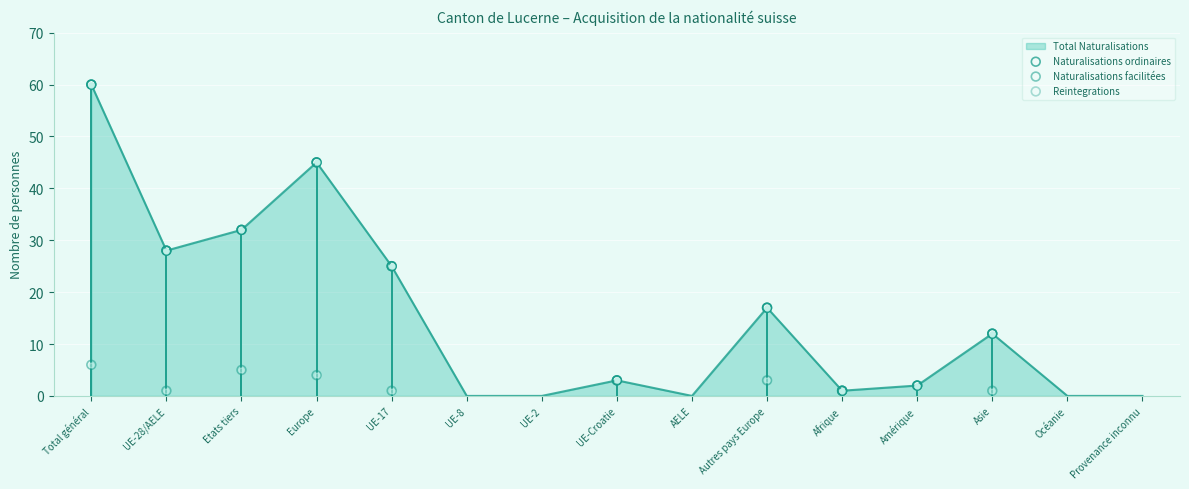

Is the value of Naturalisations ordinaires at Etats tiers greater than the value of Naturalisations facilitées at UE-28/AELE?

Yes